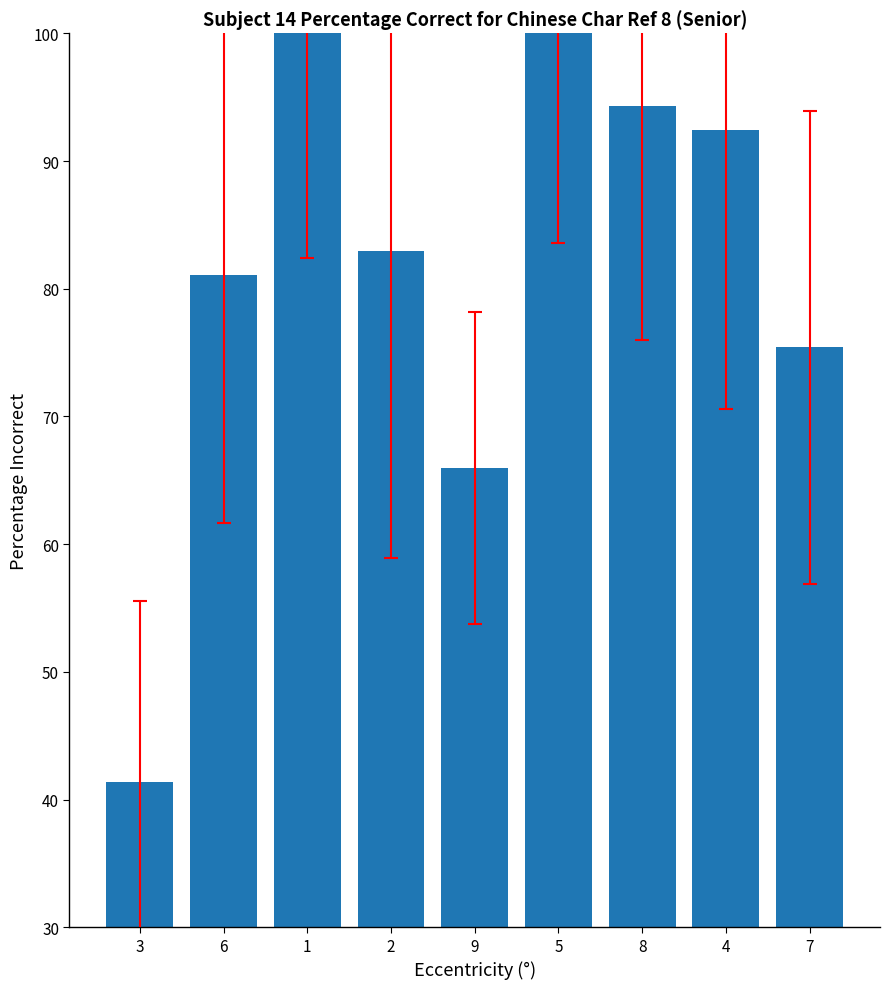

Reading left to right, list all the values displayed in this chart.

41.4	81.1	100.0	83.0	65.9	100.0	94.3	92.4	75.4